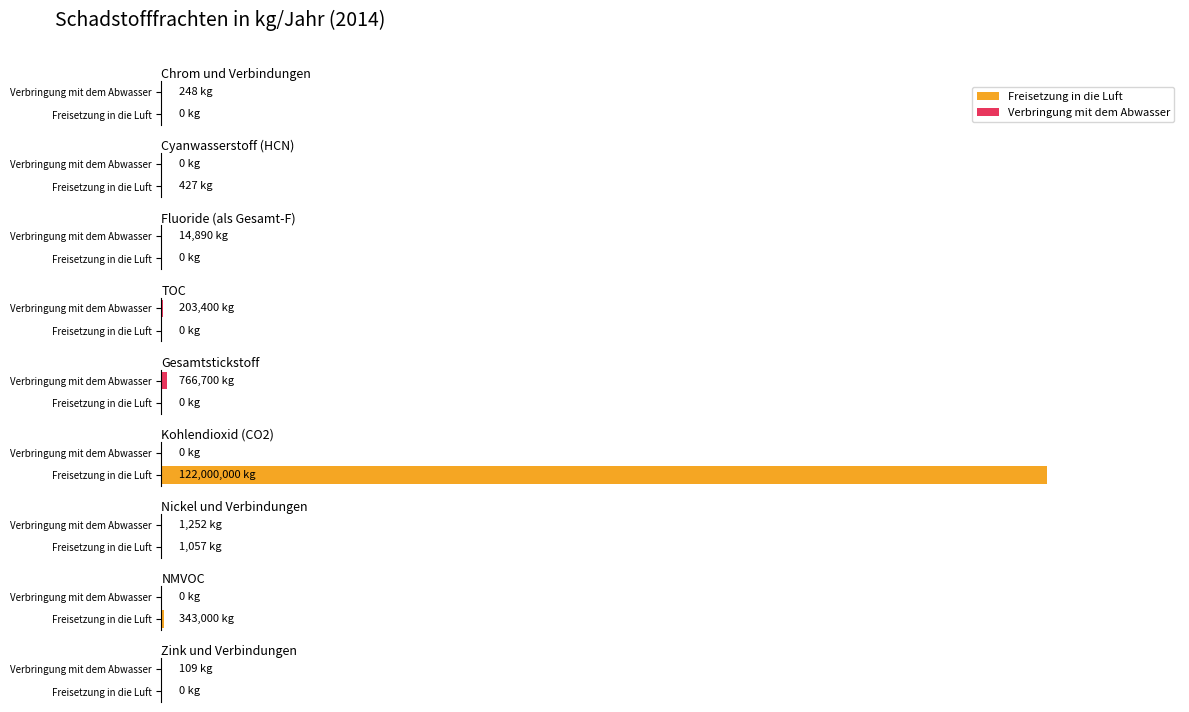

The Freisetzung in das Wasser series shows 0 at Chrom und Verbindungen. True or false?

True